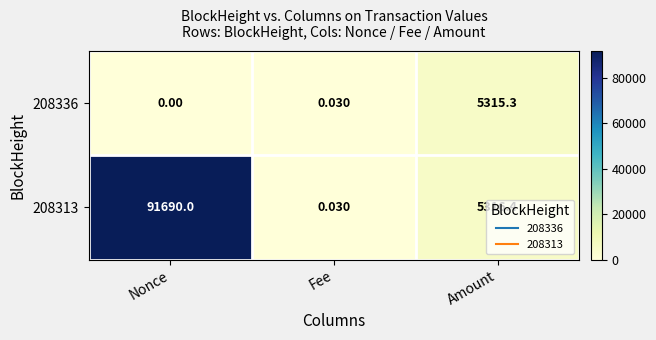

Is the value of 208336 at Nonce greater than the value of 208313 at Fee?

No